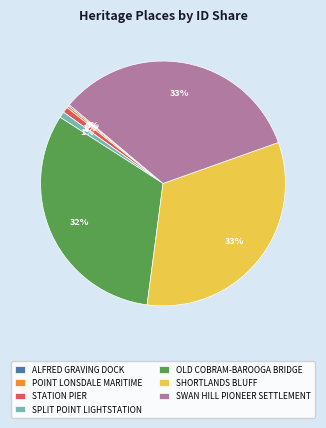

Is there any slice that represents more than half of the pie?

No